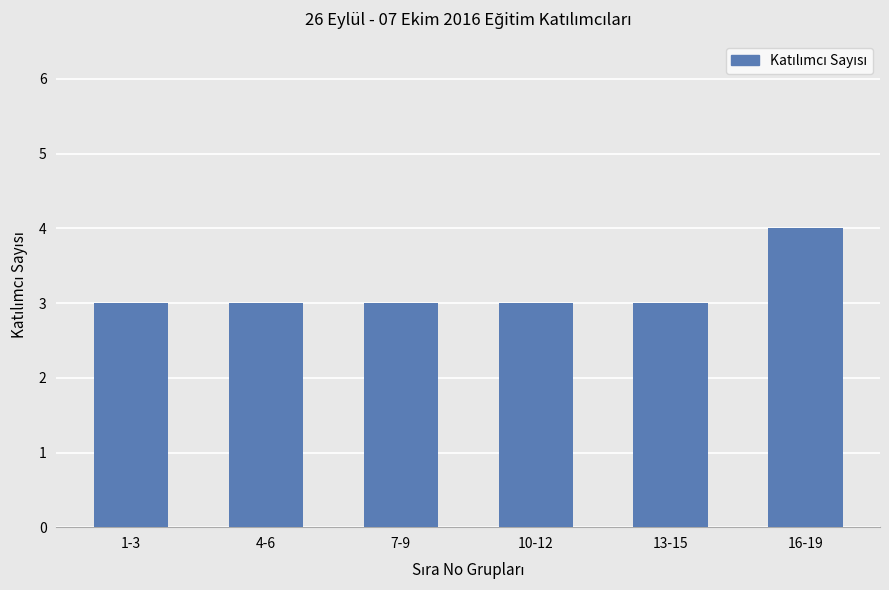

How many values are between 3 and 4?

6